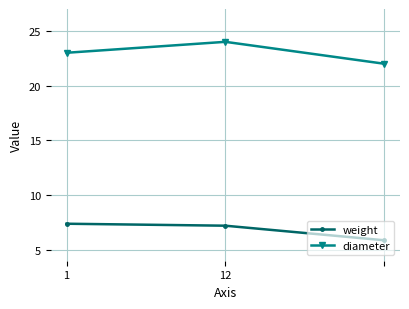

List the series in order of their overall mean, lowest first.

weight, diameter